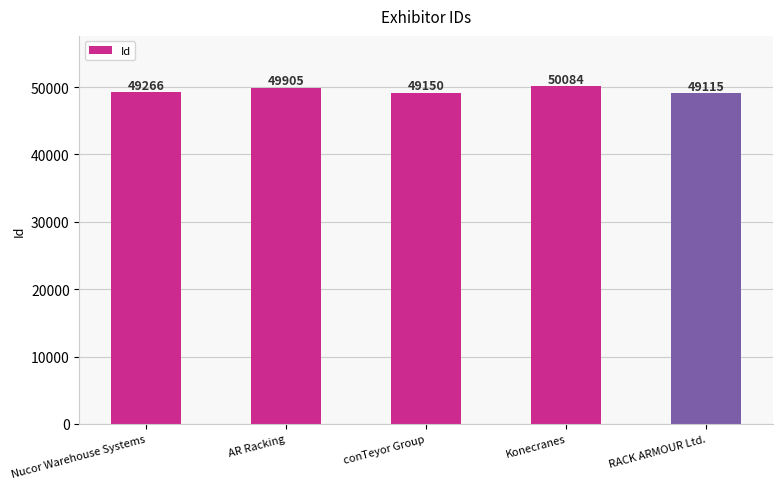

Which category has the highest value across all series?

Konecranes